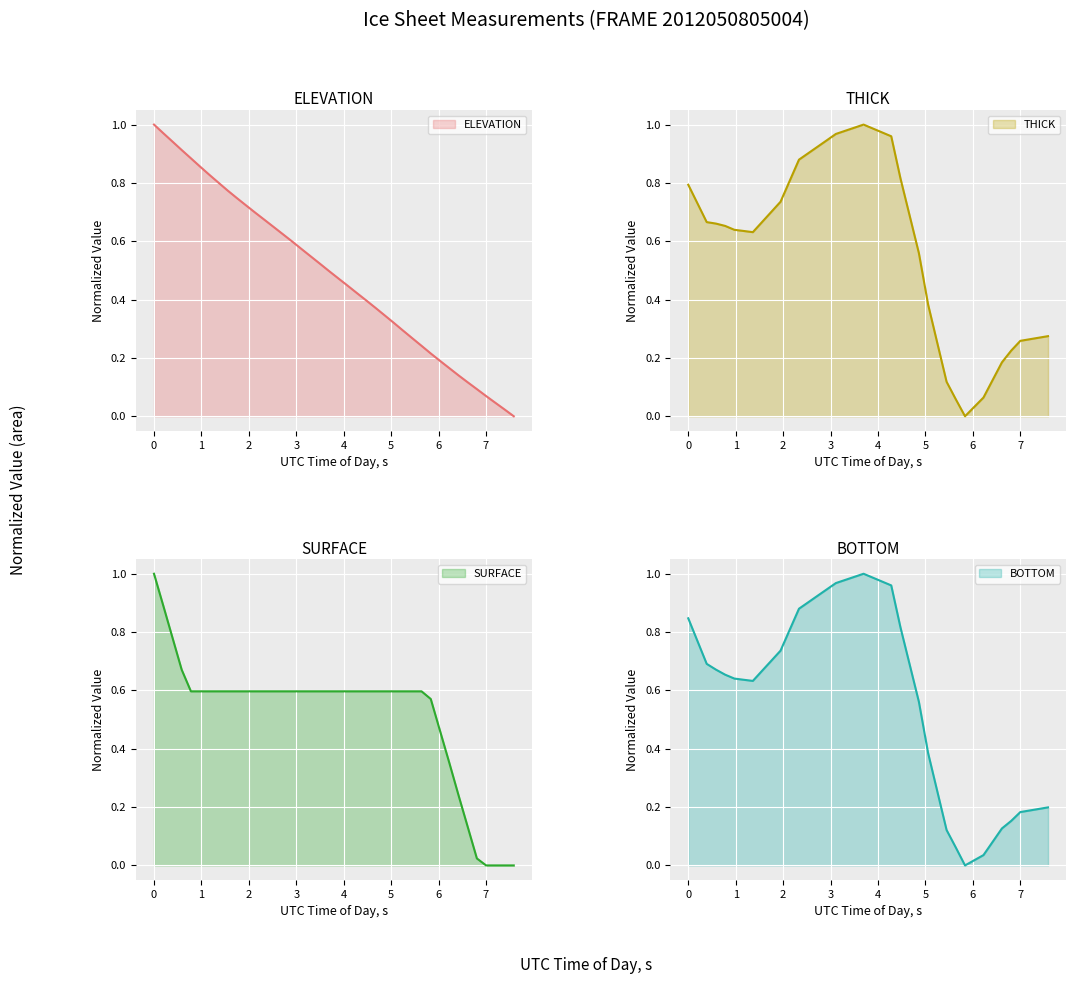

What is the highest value of the ELEVATION series?

1.0